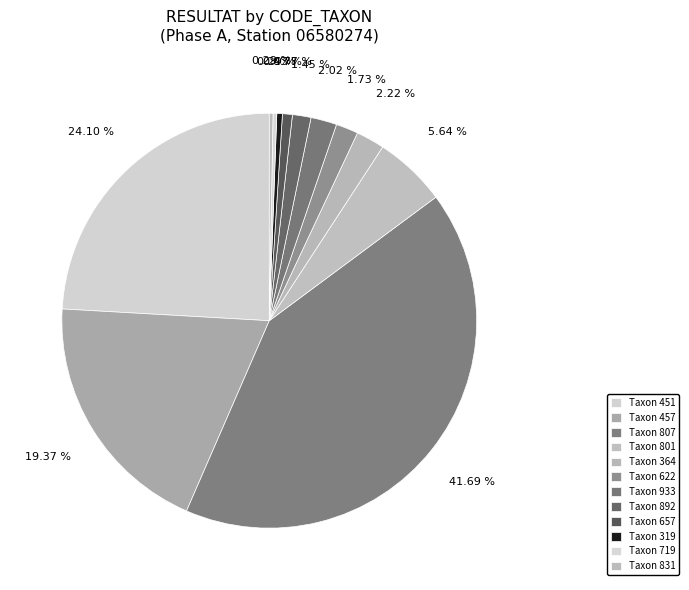

Count the number of slices in the pie.

12